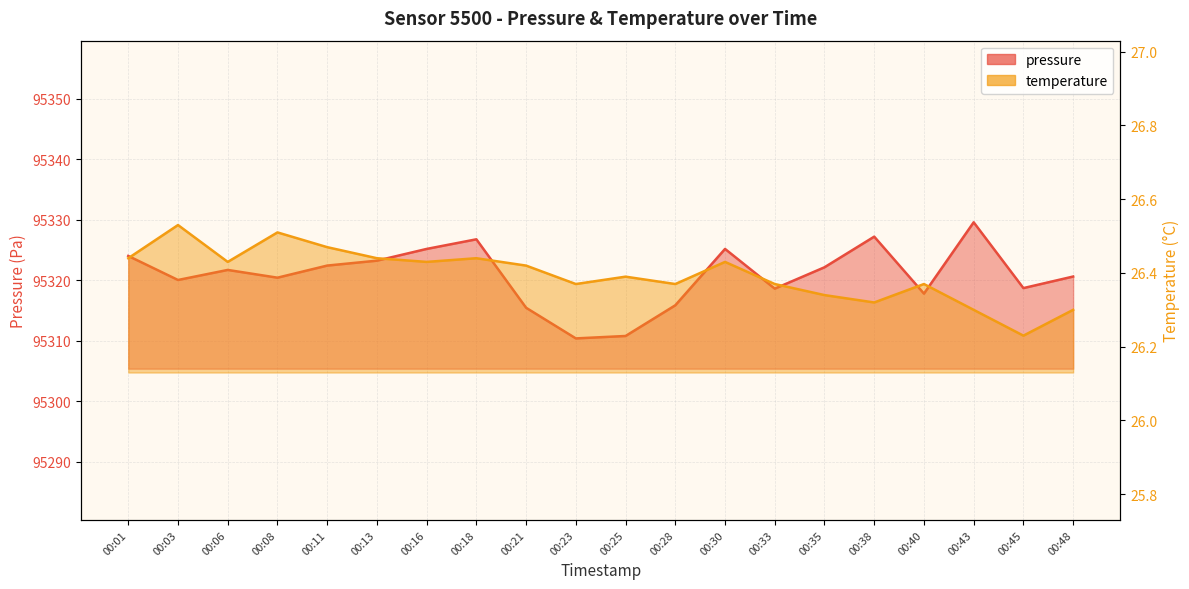

The temperature series shows 26.3 at 00:43. True or false?

True